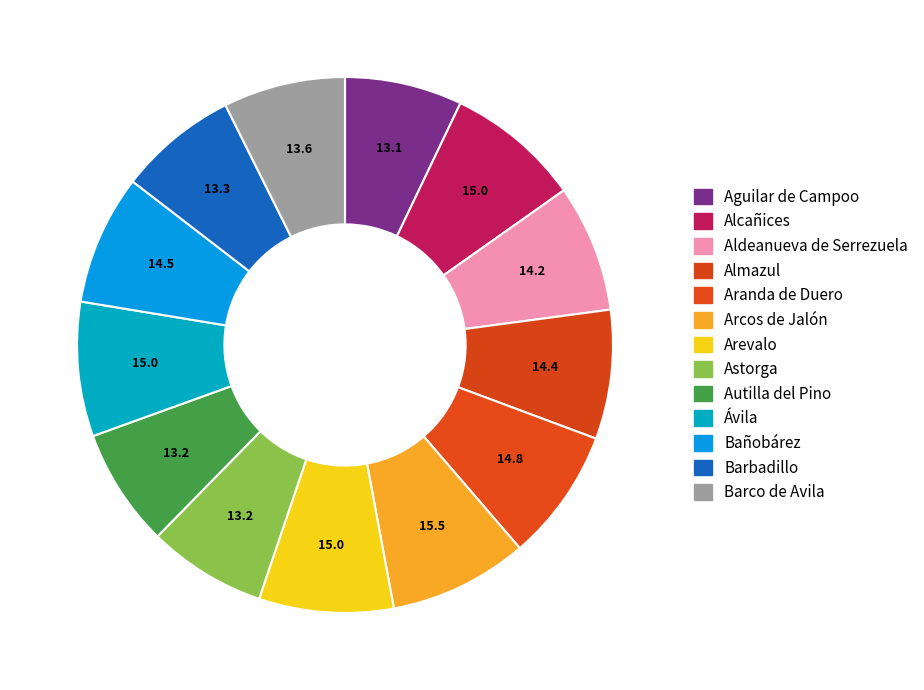

What percentage is the Barco de Avila slice, to the nearest percent?

7%